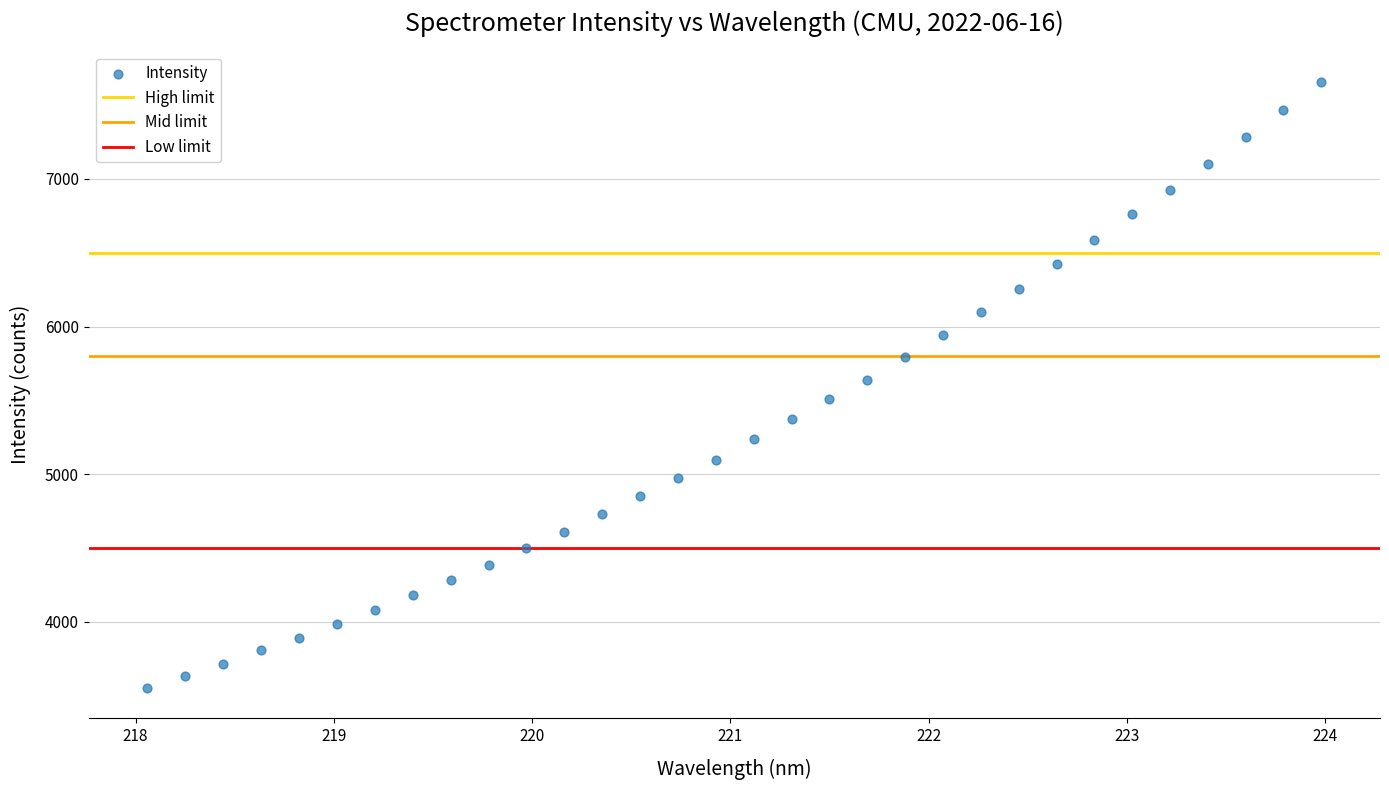

What is the range of X values (max minus min)?

5.9